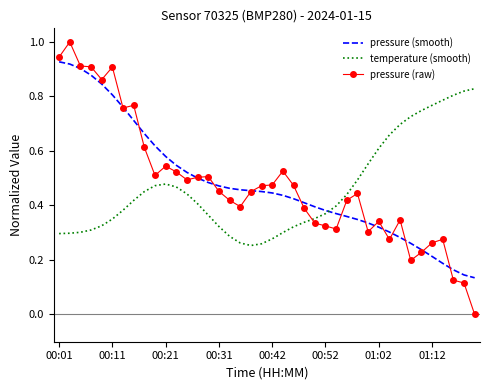

Which series has the largest range (max minus min)?

pressure (raw)